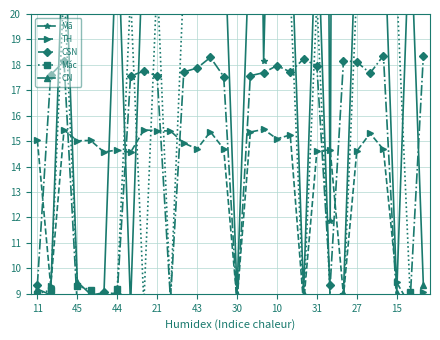

What is the sum of the Mác values at 11 and 20?

29.9